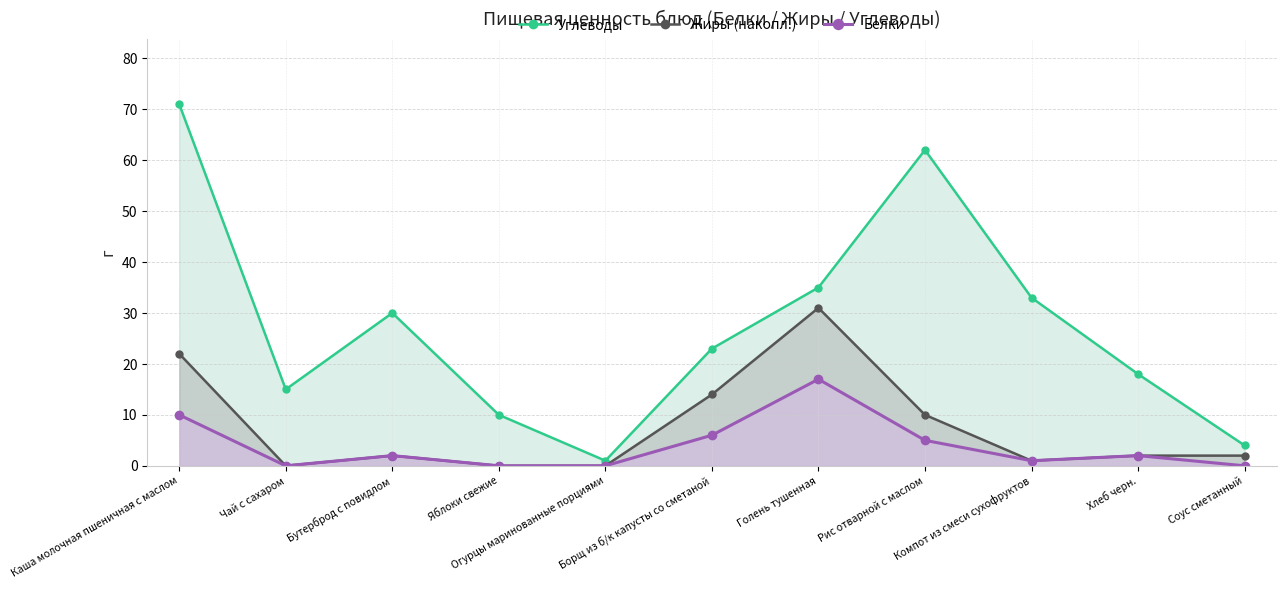

Read the Белки value at Хлеб черн..

2